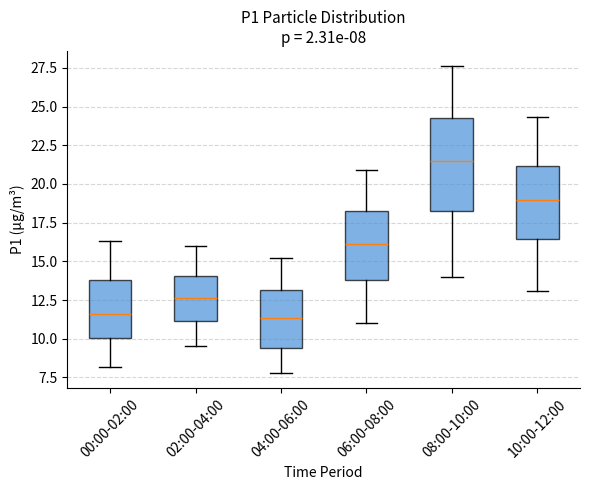

Which box has the highest median line?

08:00-10:00